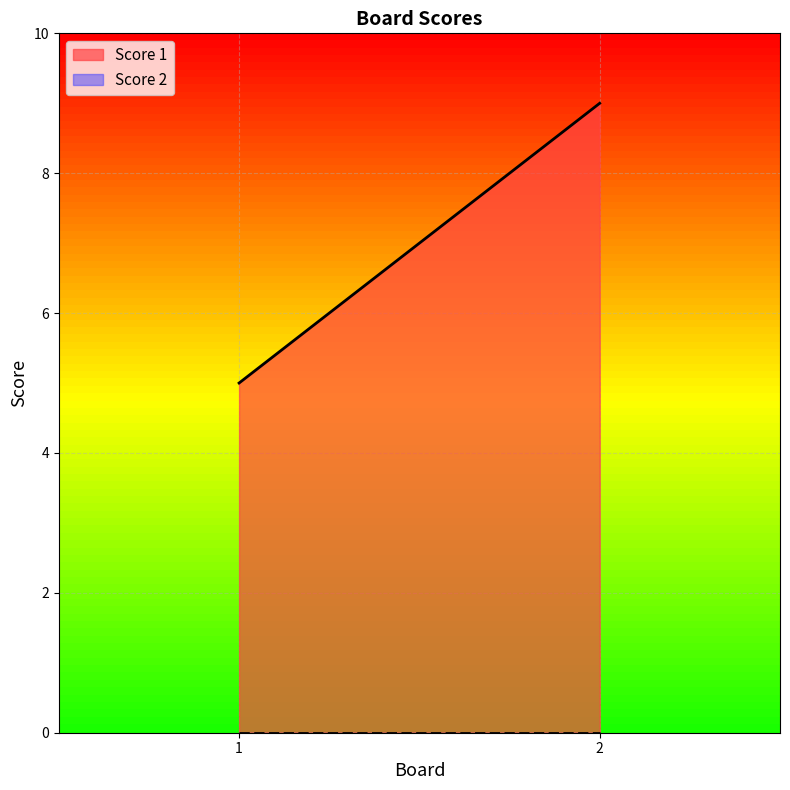

Which series has the largest total across all categories?

Score 1